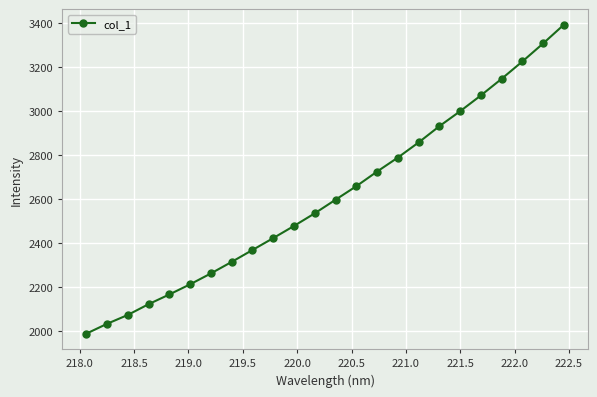

What is the average value?

2611.1